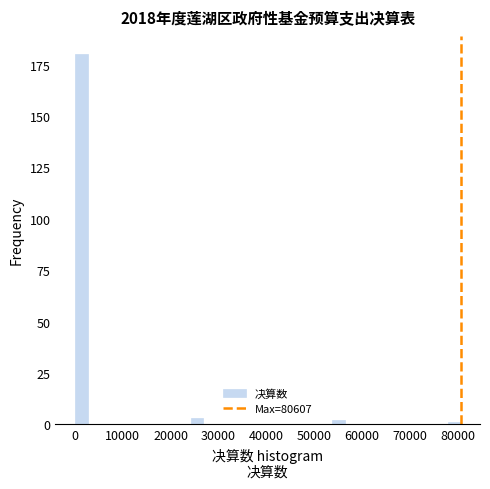

Read against the x-axis, roughly where is the centre of the tallest bar?

1000